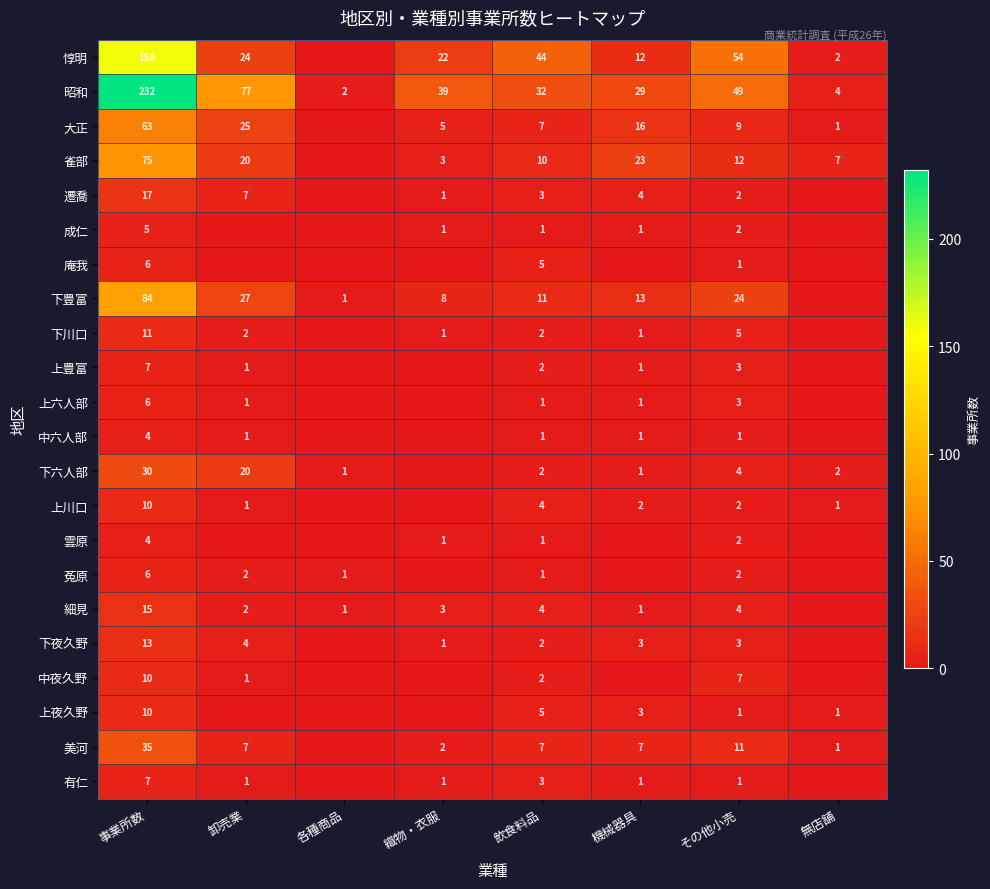

The 上六人部 series shows 1 at 飲食料品. True or false?

True